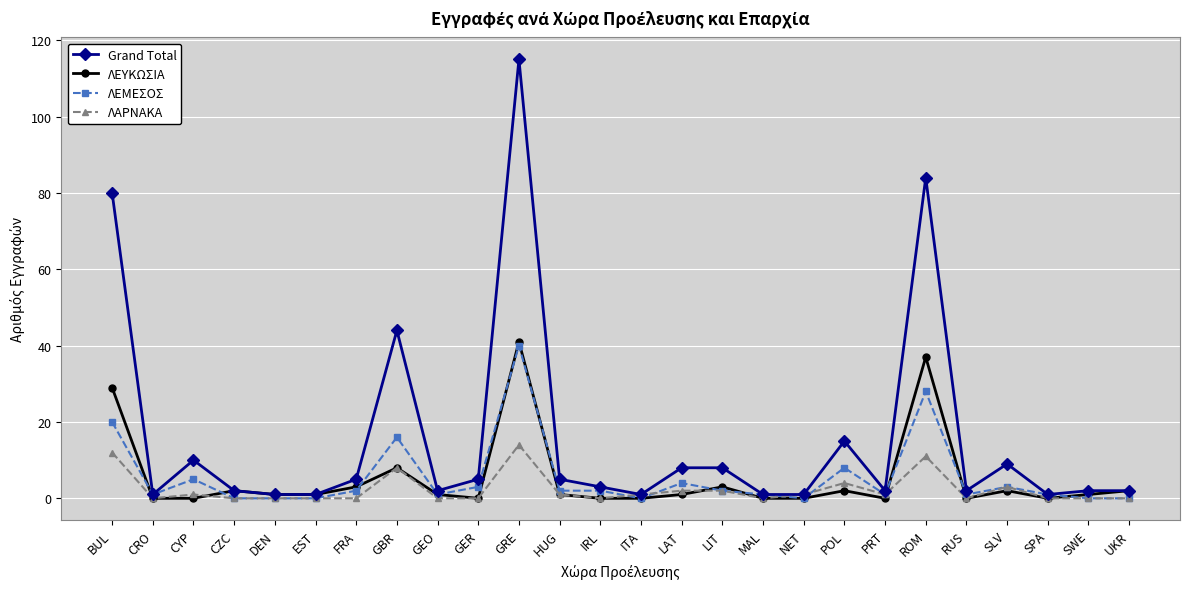

Reading left to right, list all the values displayed in this chart.

Grand Total: 80	1	10	2	1	1	5	44	2	5	115	5	3	1	8	8	1	1	15	2	84	2	9	1	2	2
ΛΕΥΚΩΣΙΑ: 29	0	0	2	1	1	3	8	1	0	41	1	0	0	1	3	0	0	2	0	37	0	2	0	1	2
ΛΕΜΕΣΟΣ: 20	1	5	0	0	0	2	16	1	3	40	2	2	0	4	2	1	0	8	1	28	1	3	1	0	0
ΛΑΡΝΑΚΑ: 12	0	1	0	0	0	0	8	0	0	14	1	0	1	2	2	0	1	4	1	11	0	3	0	0	0